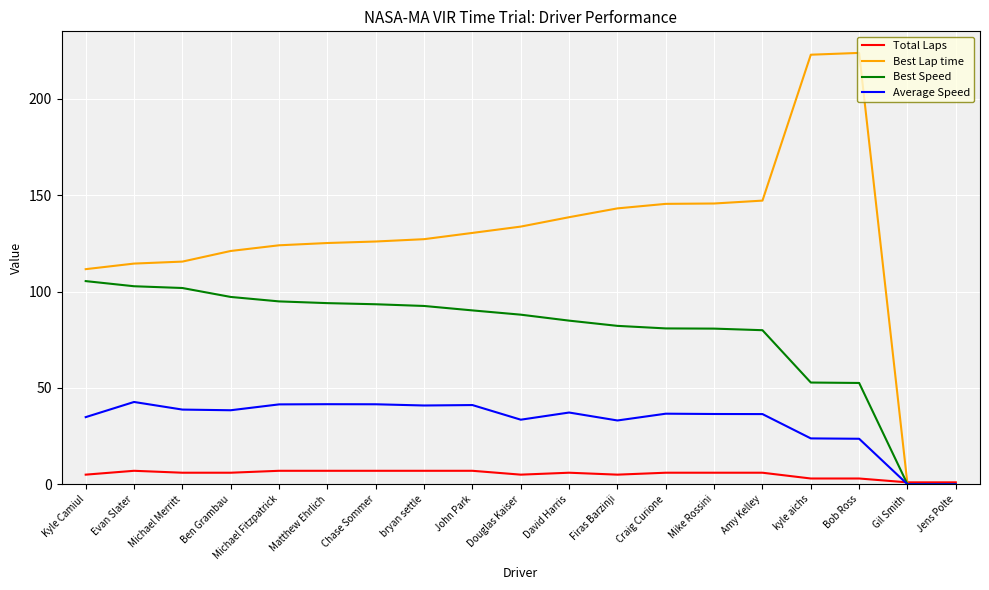

What is the difference between the maximum and minimum values in the Best Speed series?

105.4